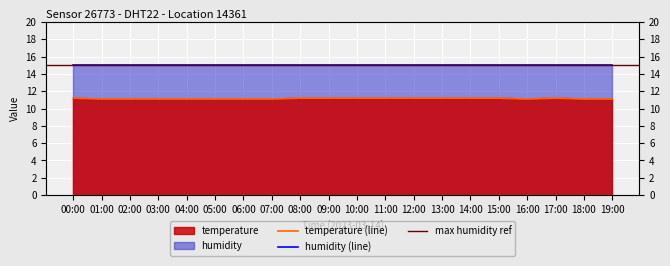

Reading right to left, list all the values displayed in this chart.

11.1	11.1	11.2	11.1	11.2	11.2	11.2	11.2	11.2	11.2	11.2	11.2	11.1	11.1	11.1	11.1	11.1	11.1	11.1	11.2